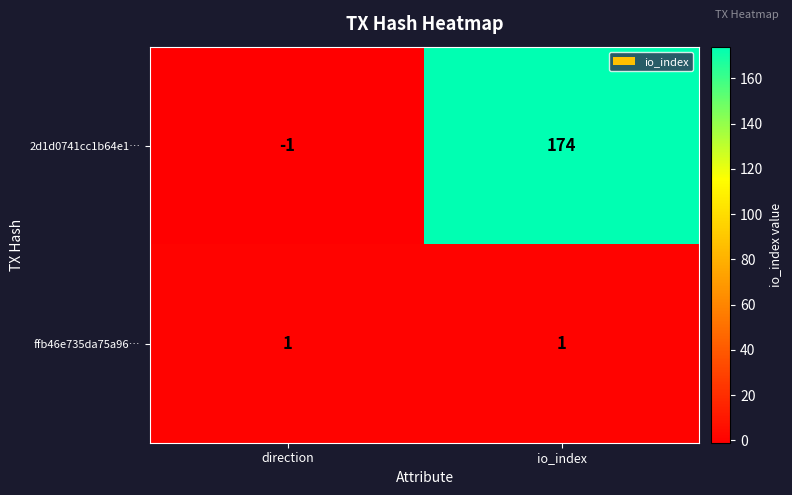

Rank the series by their average value, from lowest to highest.

ffb46e735da75a96…, 2d1d0741cc1b64e1…